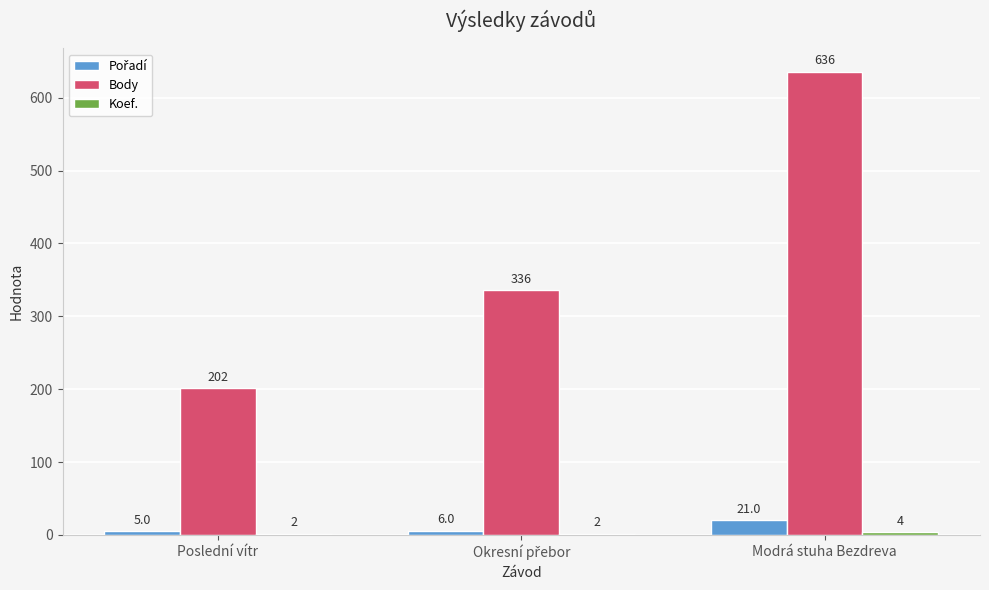

The value of Body at Poslední vítr is 265. True or false?

False